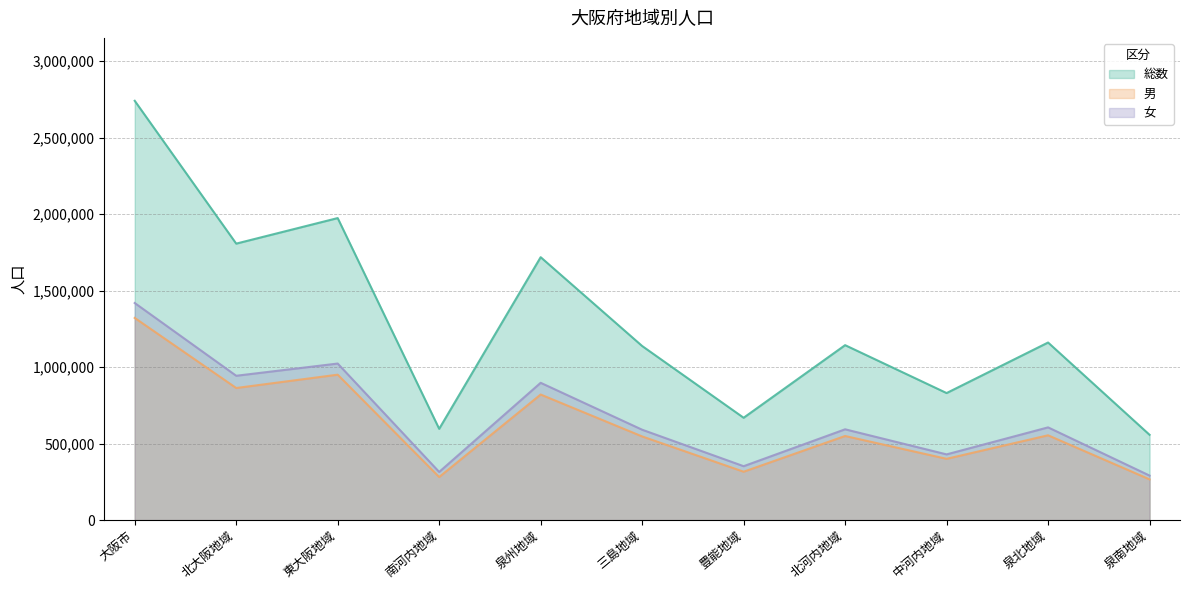

Is it true that 男 equals 775557 at 北河内地域?

False